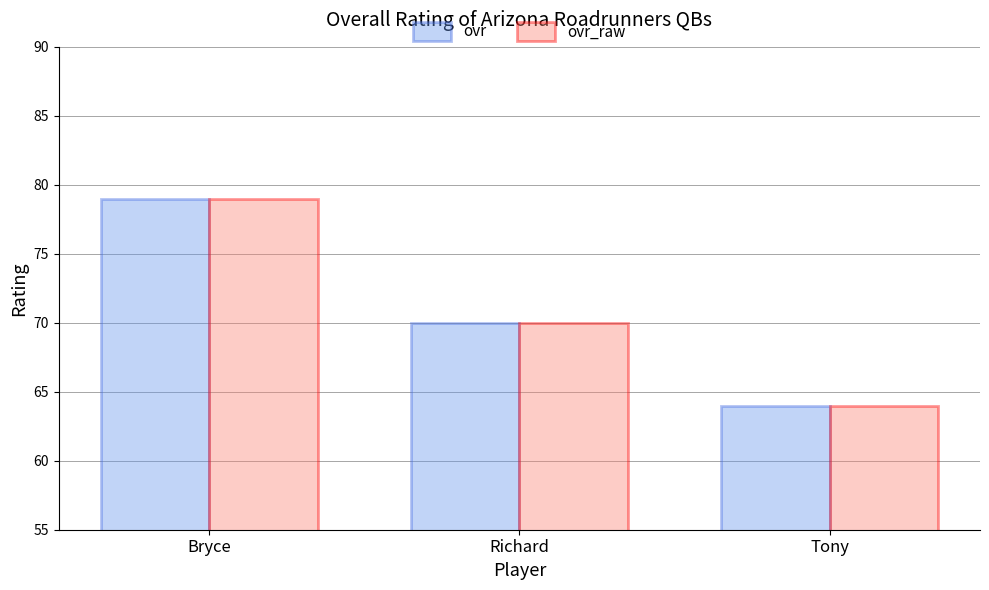

Count the number of data series in this chart.

2